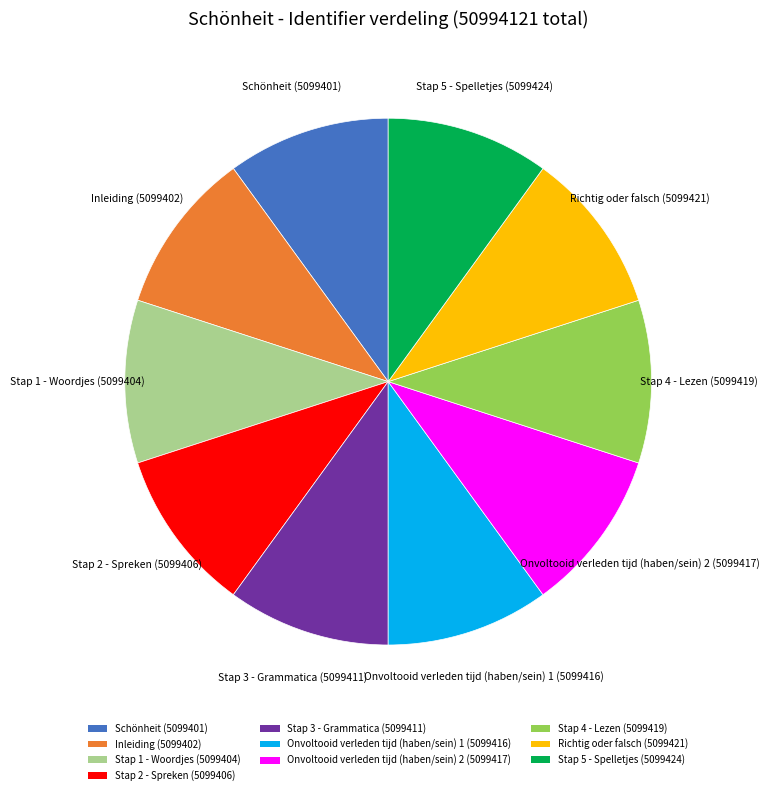

True or false: Stap 2 - Spreken accounts for 17% of the total.

False